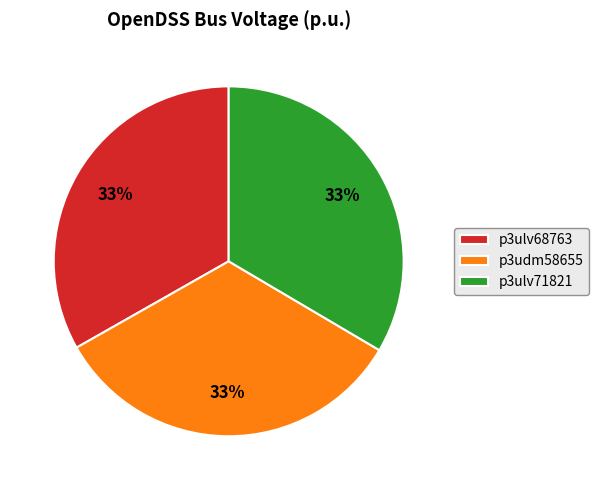

To the nearest percent, what is the average slice percentage?

33%